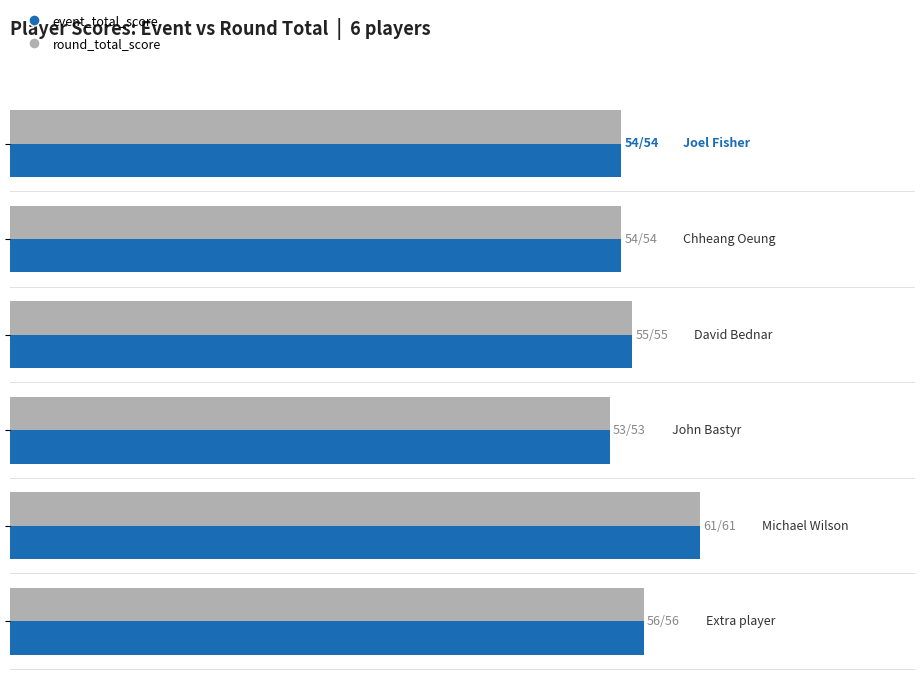

What are all the series names shown in the legend?

event_total_score, round_total_score